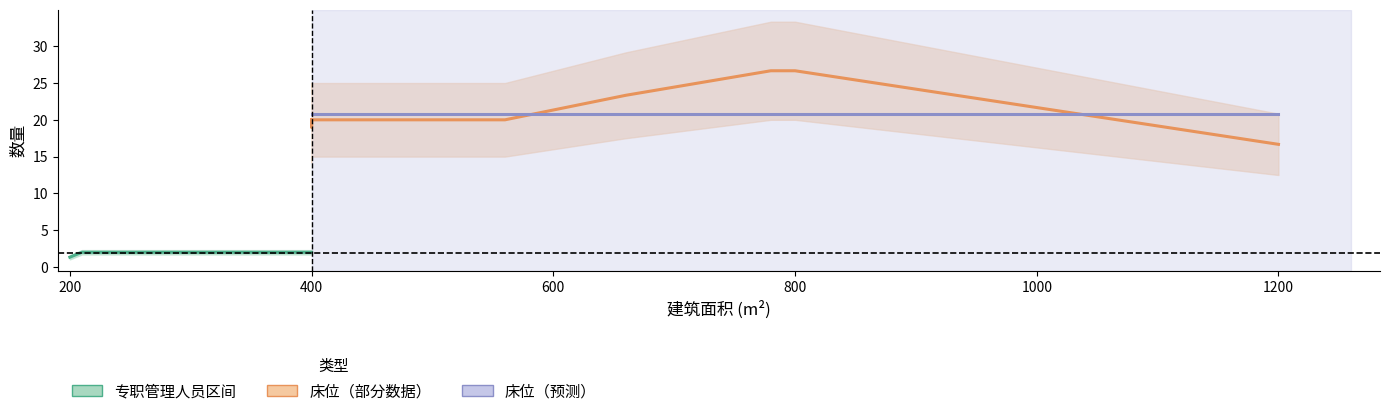

Does the chart display data point markers on the line(s)?

No